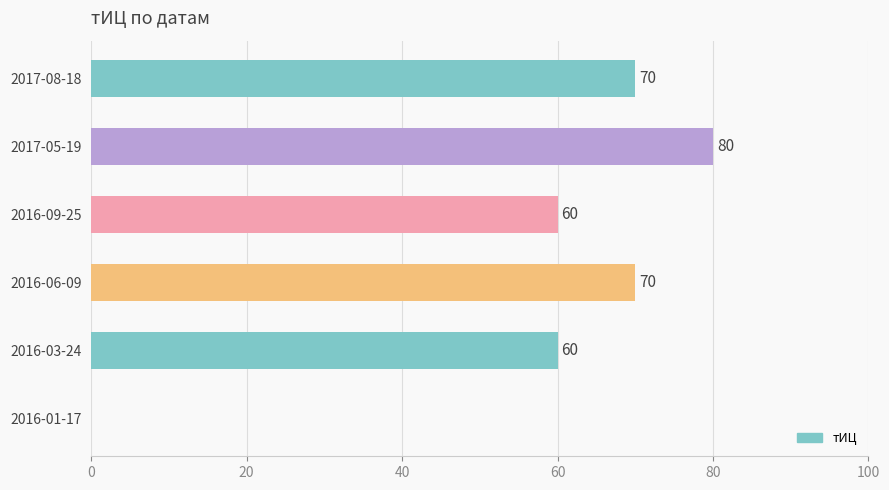

Which has a higher value, 2016-01-17 or 2016-03-24?

2016-03-24